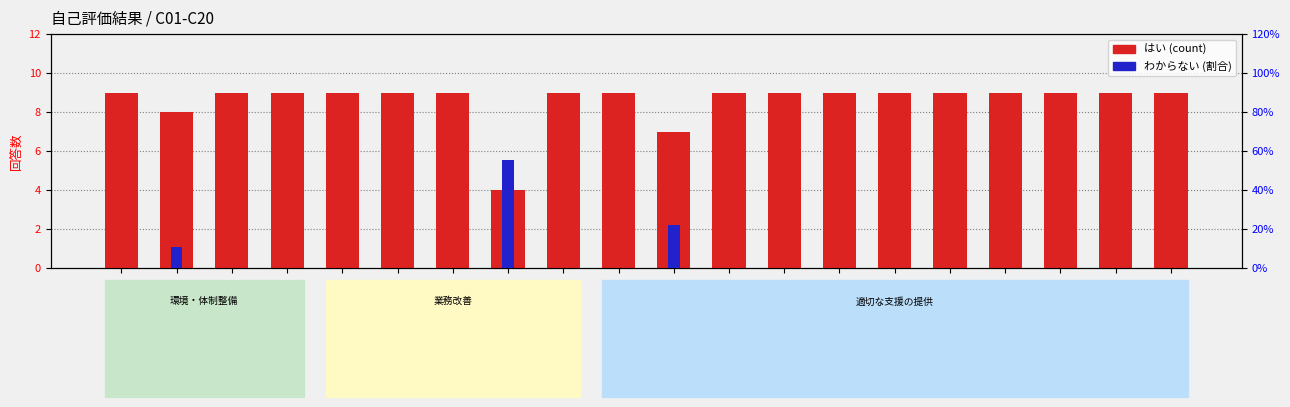

How many bars are there in each group?

2